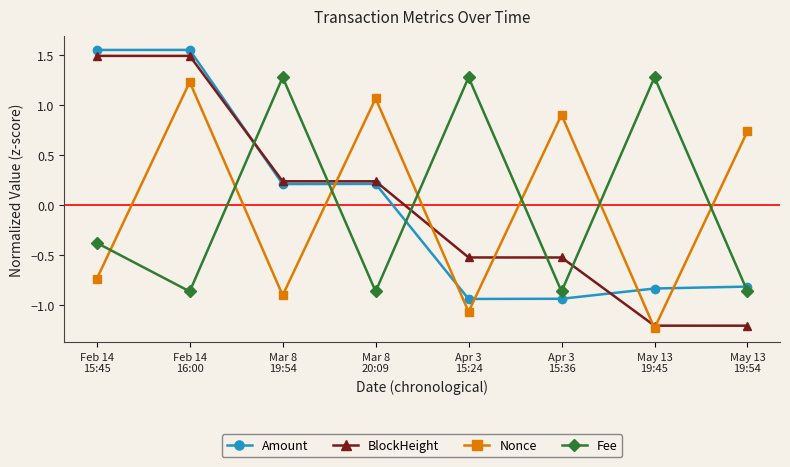

What is the smallest value displayed?

-1.2